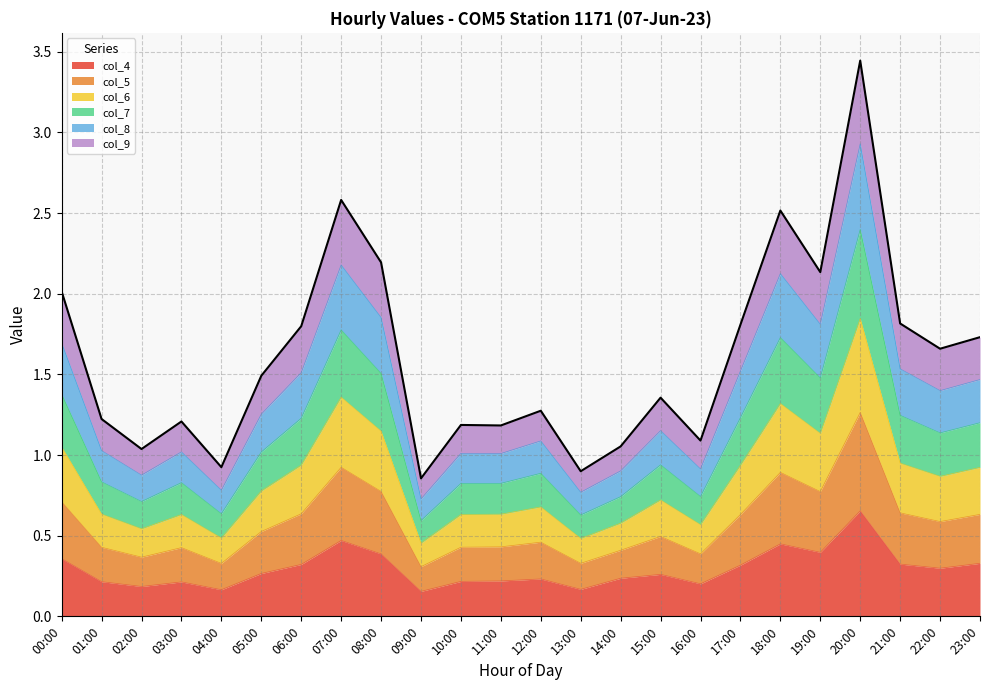

How many lines are shown in the chart?

6